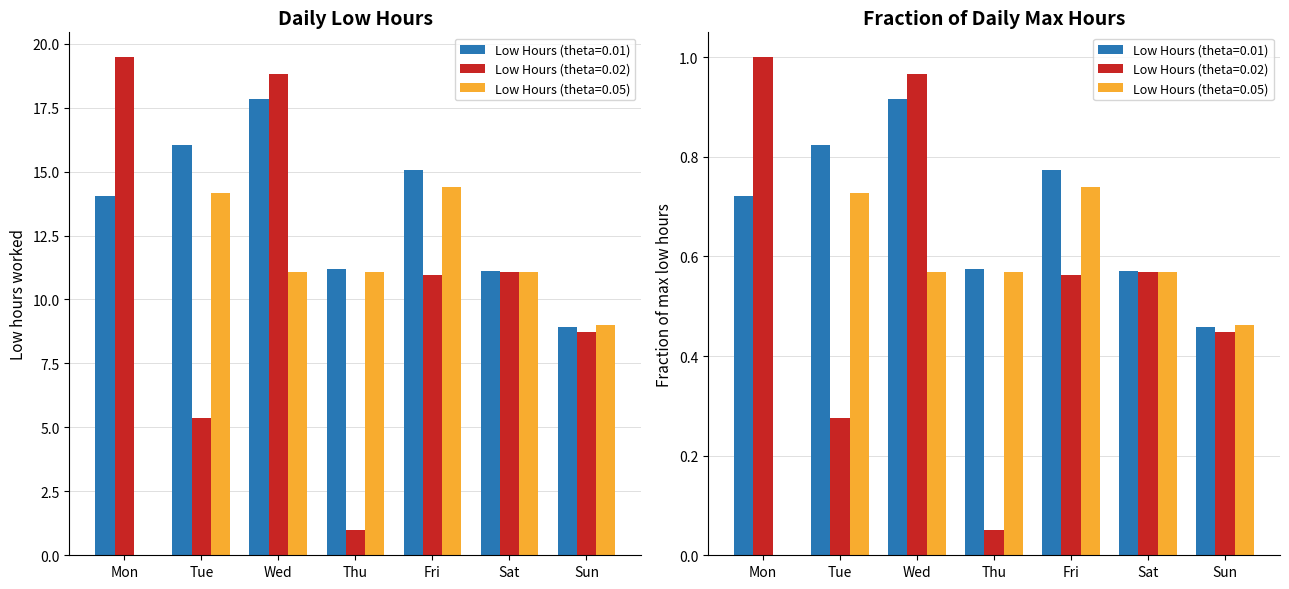

How many values in the Low Hours (theta=0.01) series are below 14?

3